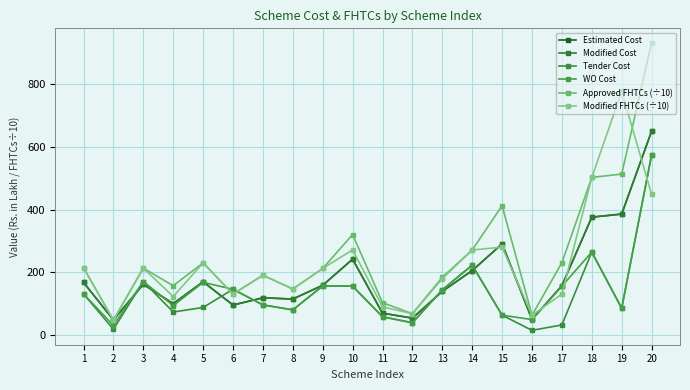

Which series changed the most between 8 and 17?

Approved FHTCs (÷10)